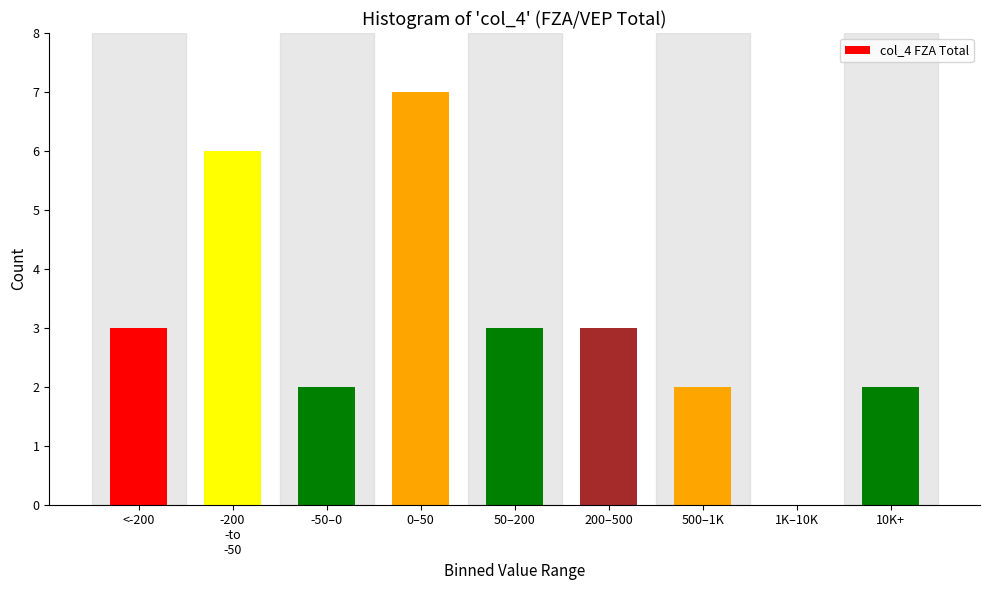

What is the maximum value shown in the chart?

7